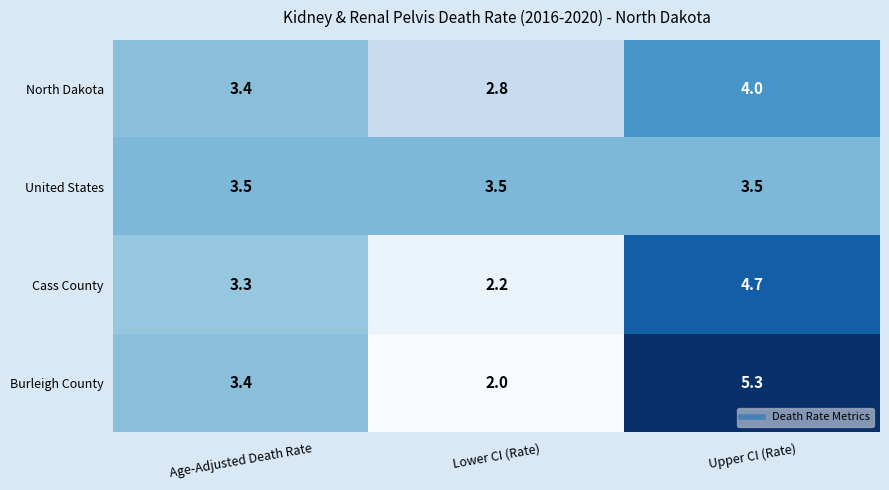

What is the difference between the maximum and minimum values in the North Dakota series?

1.2